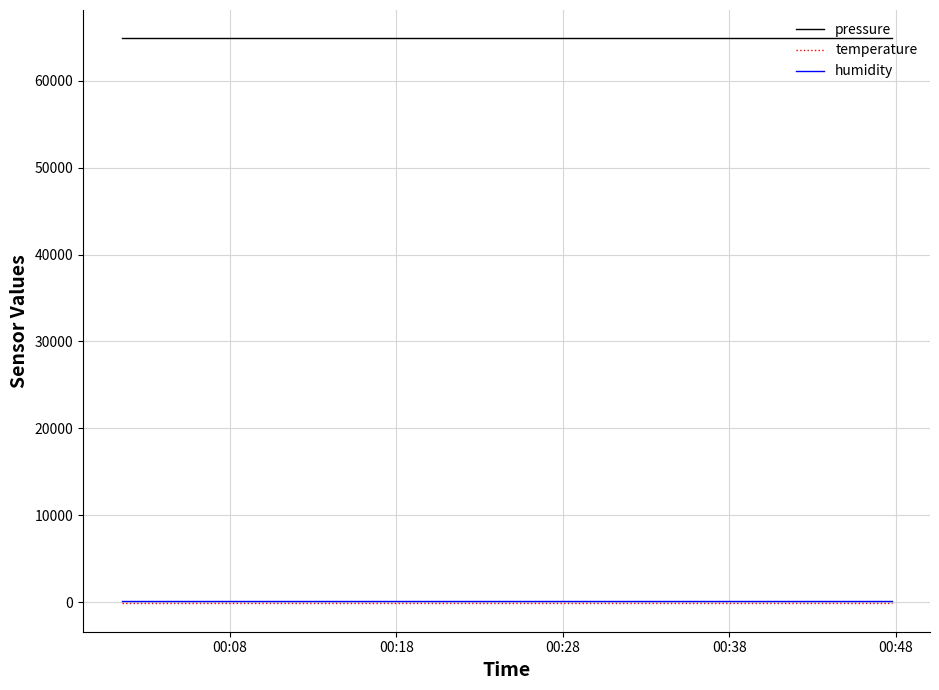

Which series has the largest total across all categories?

pressure